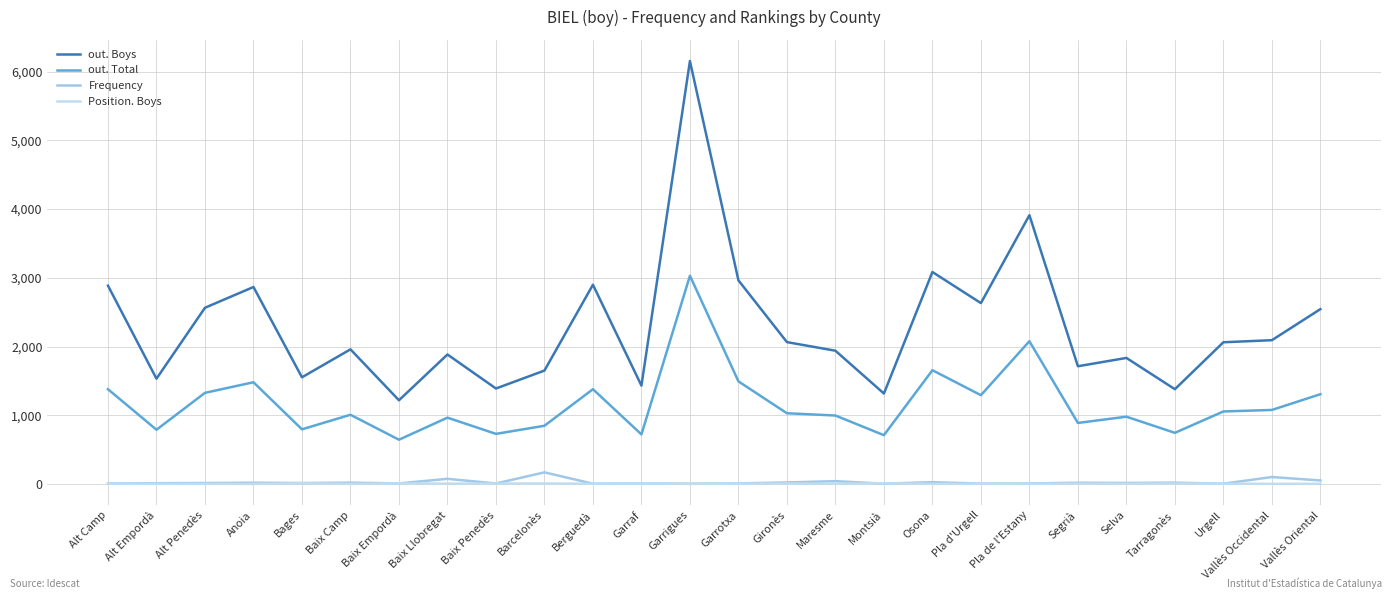

At Baix Penedès, list the series in order from largest to smallest.

out. Boys, out. Total, Frequency, Position. Boys